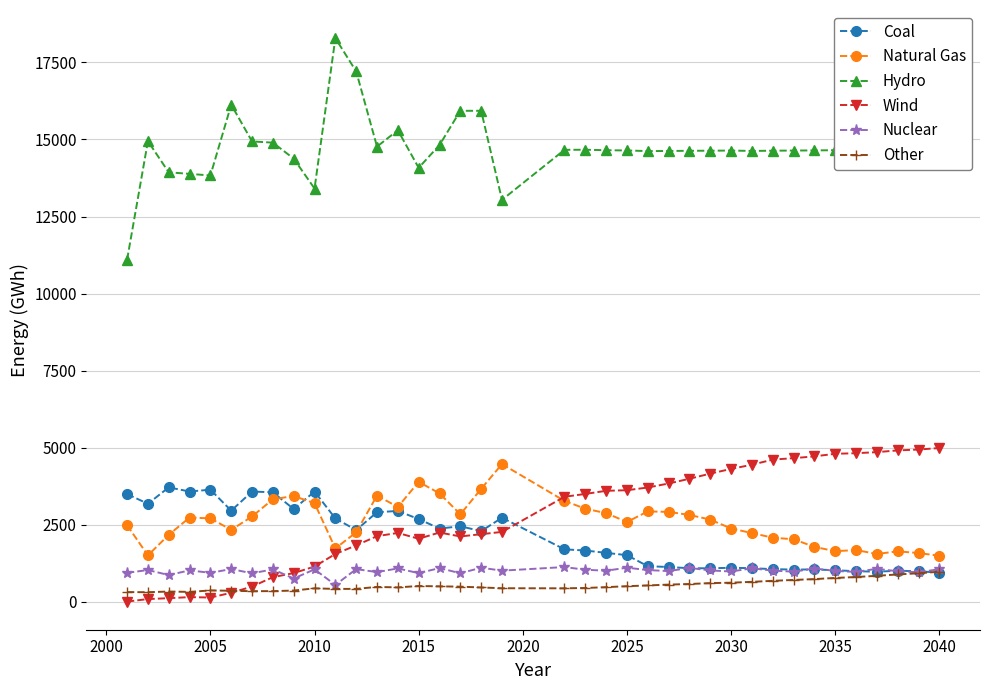

What is the value of the Natural Gas point at the 17th from the left?

2839.7